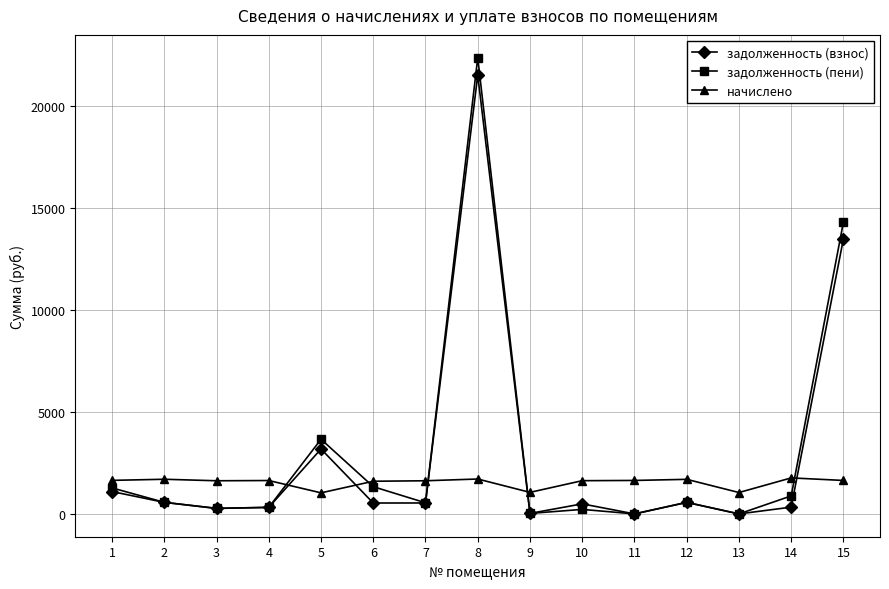

What is the greatest value displayed?

22383.7